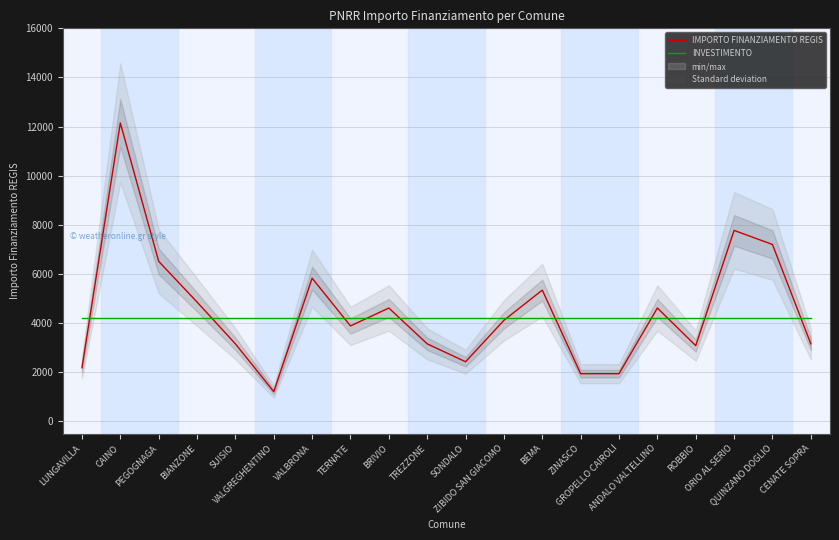

How many categories are shown in the chart?

20